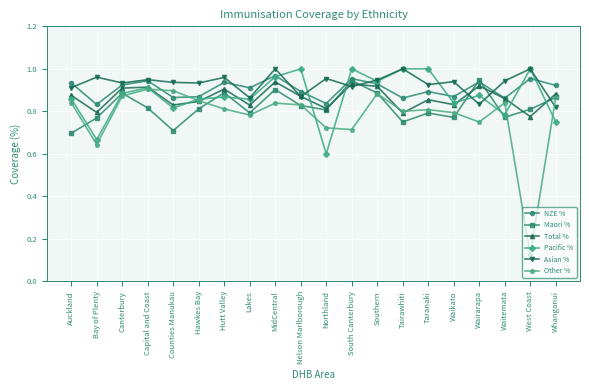

Which category has the highest value in the NZE % series?

MidCentral